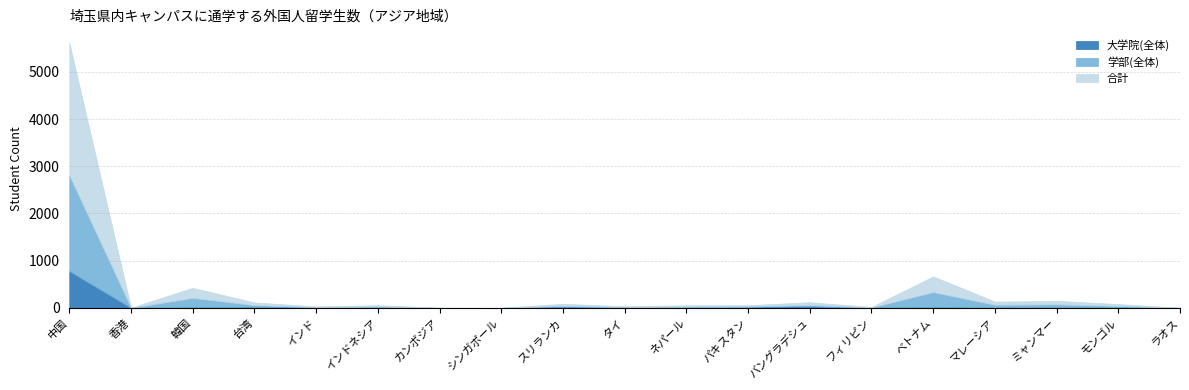

What is the label of the 14th point from the right?

インドネシア